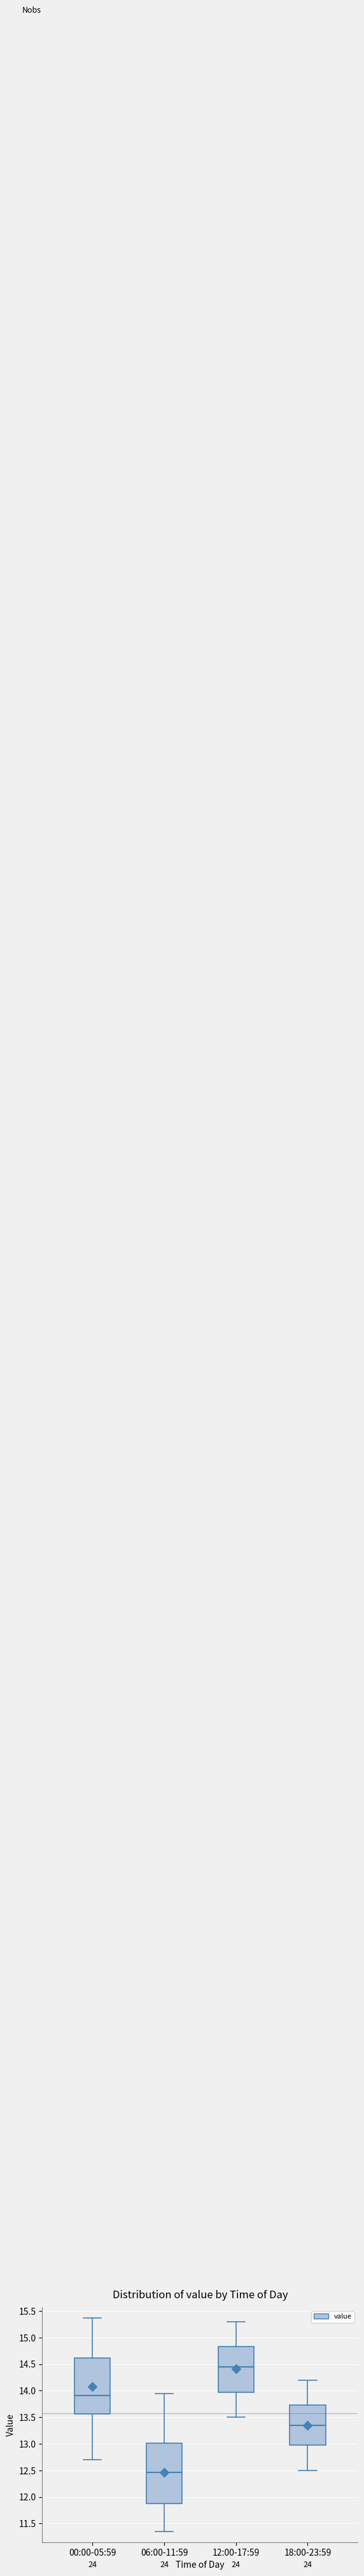

Reading left to right, read every box against the y-axis: the position of its median line, the range the box covers, and the ends of its whiskers. The values are not printed on the chart, so give them approximately, as read against the axis.

00:00-05:59: median 13.90, box 13.55 to 14.60, whiskers 12.70 to 15.35
06:00-11:59: median 12.45, box 11.90 to 13.00, whiskers 11.35 to 13.95
12:00-17:59: median 14.45, box 14.00 to 14.85, whiskers 13.50 to 15.30
18:00-23:59: median 13.35, box 13.00 to 13.75, whiskers 12.50 to 14.20